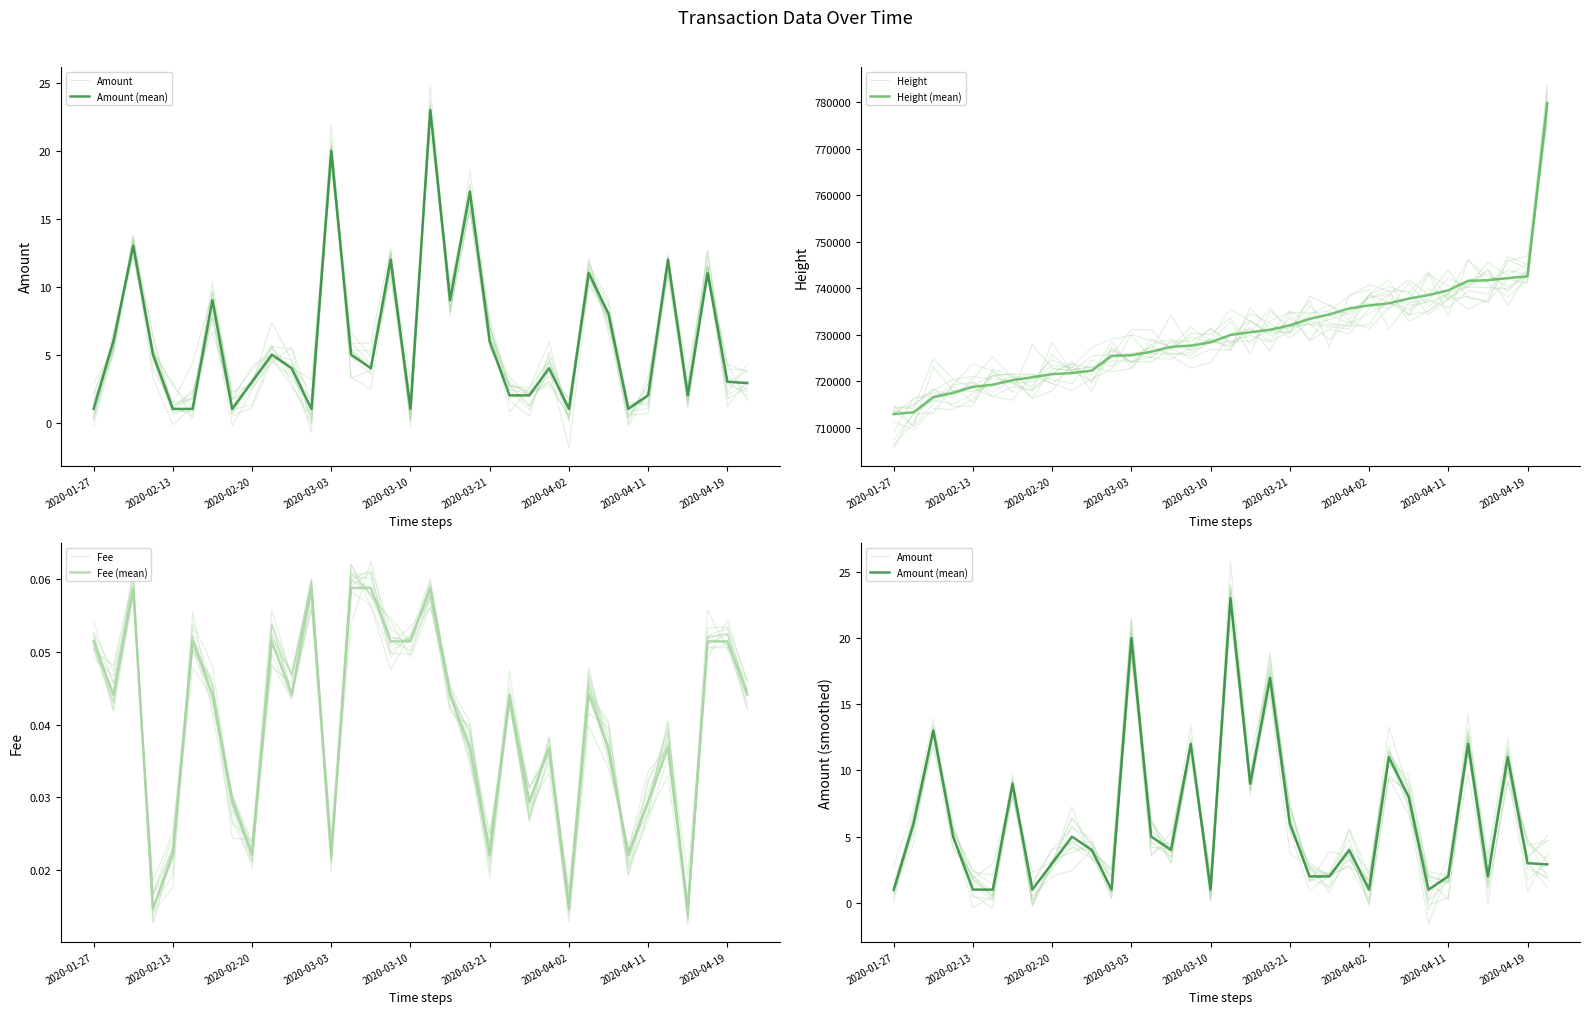

What is the lowest value of the Amount (mean) series?

1.0